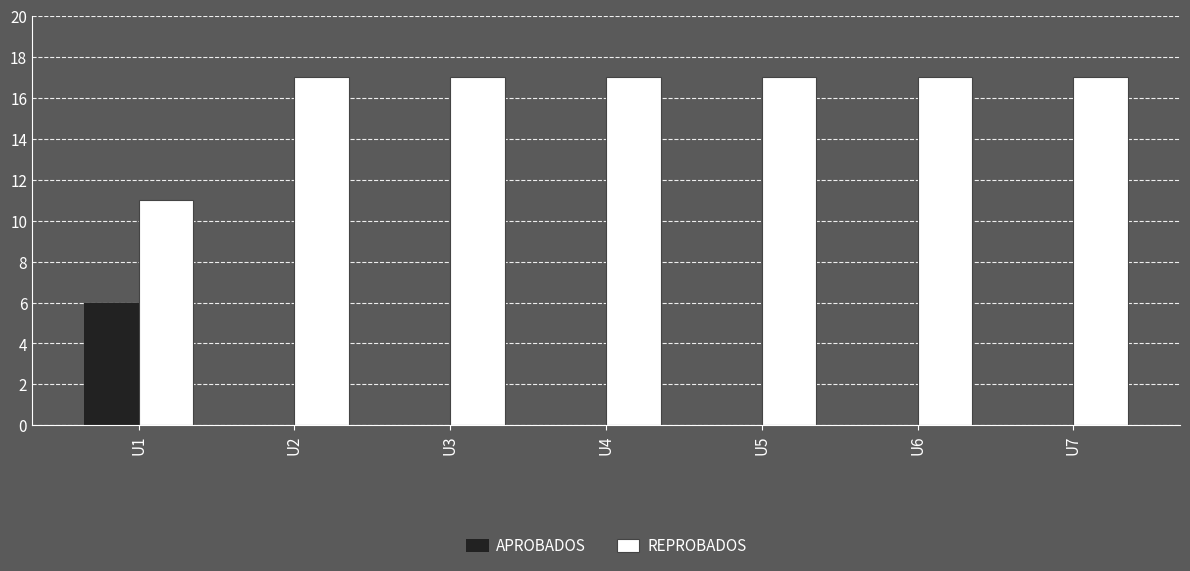

How many REPROBADOS values are between 17 and 18?

6